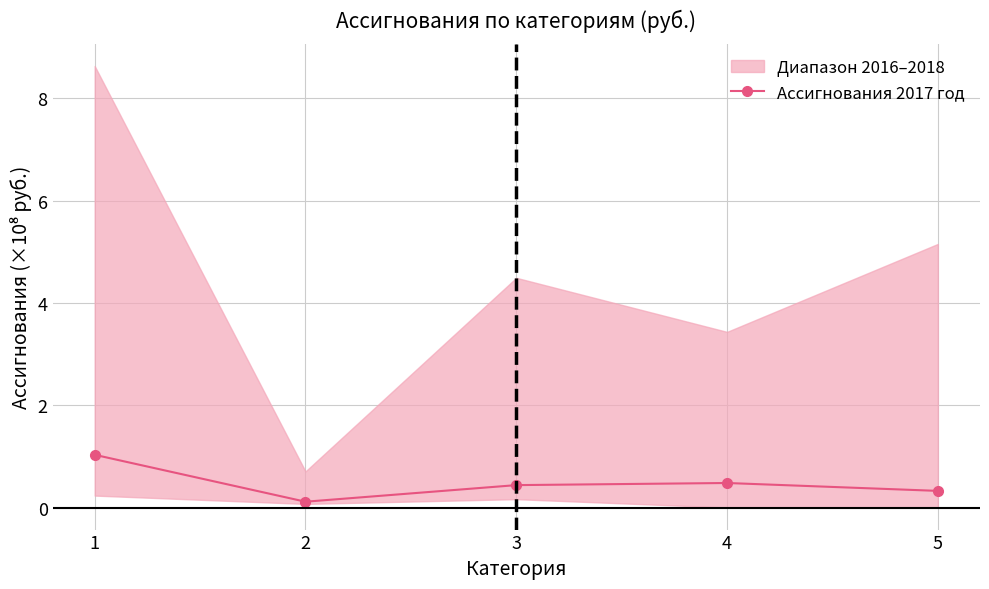

Does the chart have visible grid lines?

Yes